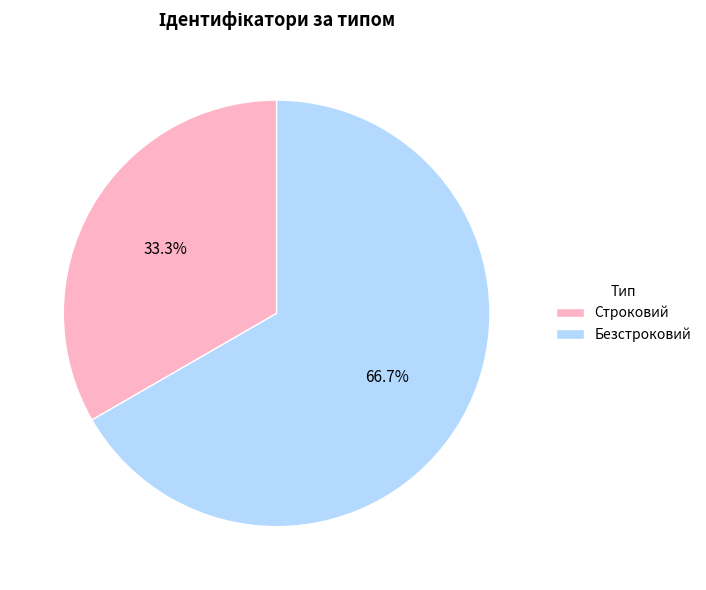

How many segments does this pie chart have?

2